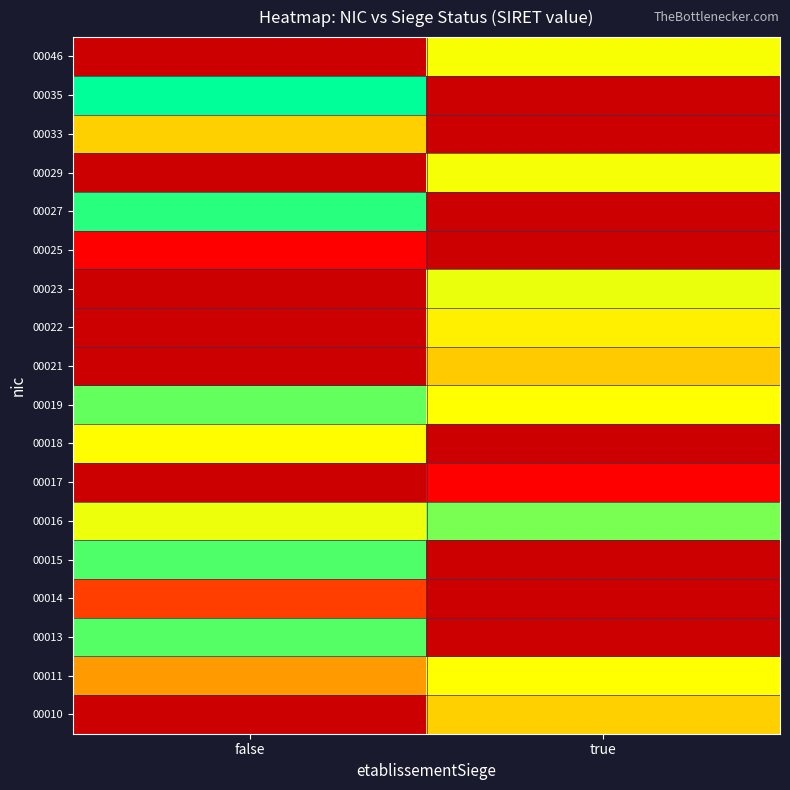

What is the spread (max minus min) of values at true?

16522162599999.0